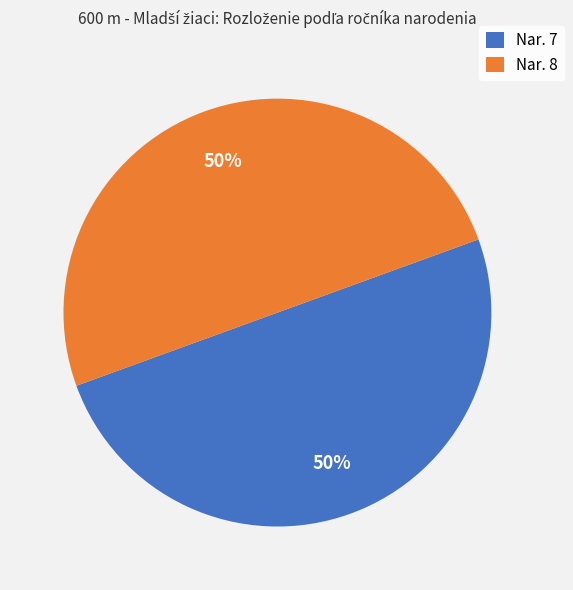

To the nearest percent, what is the difference between the largest and smallest slice percentages?

0%